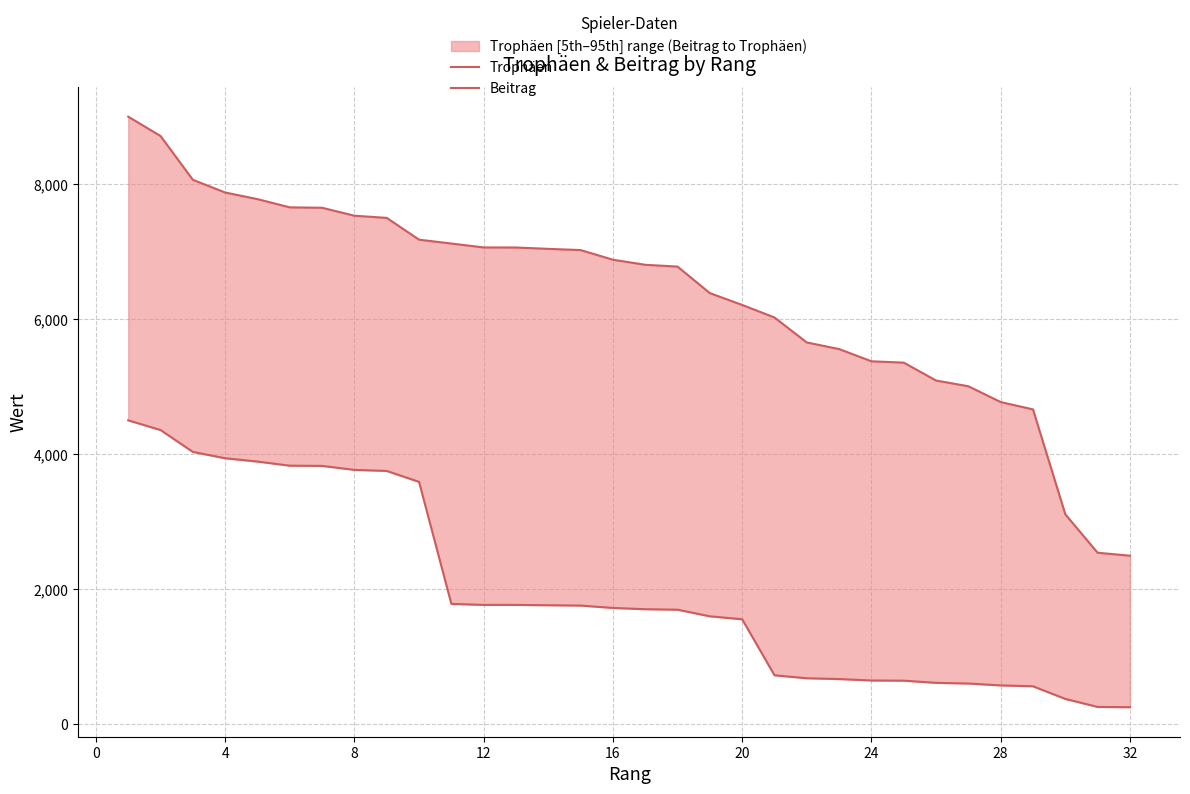

List the series in order of their peak value, highest first.

Trophäen, Beitrag